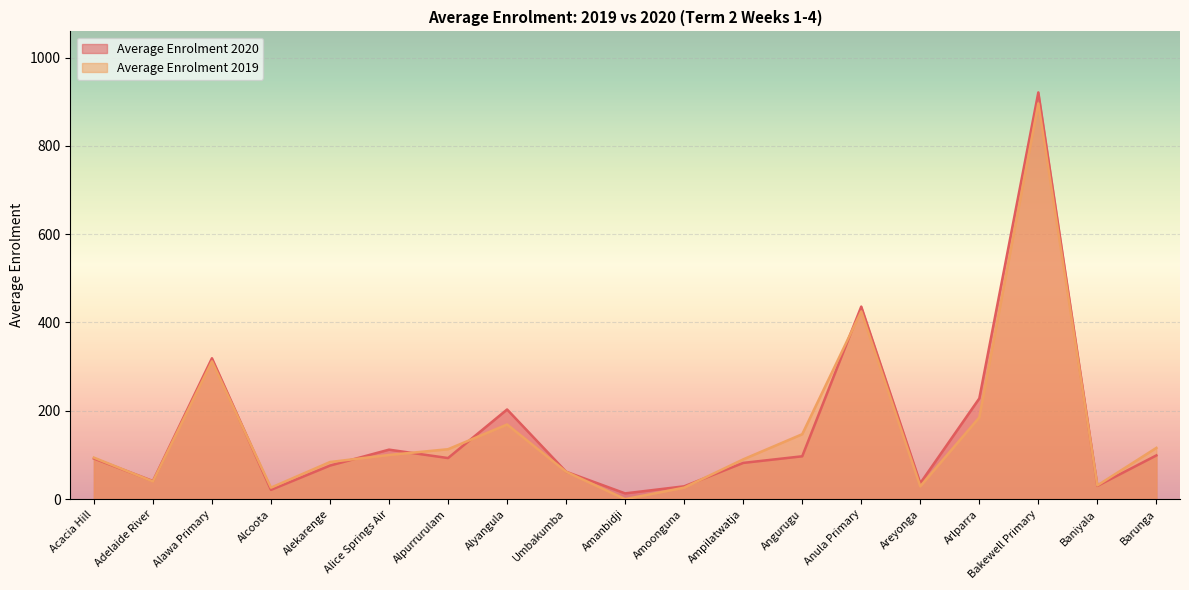

What is the total value across all series at Amoonguna?

55